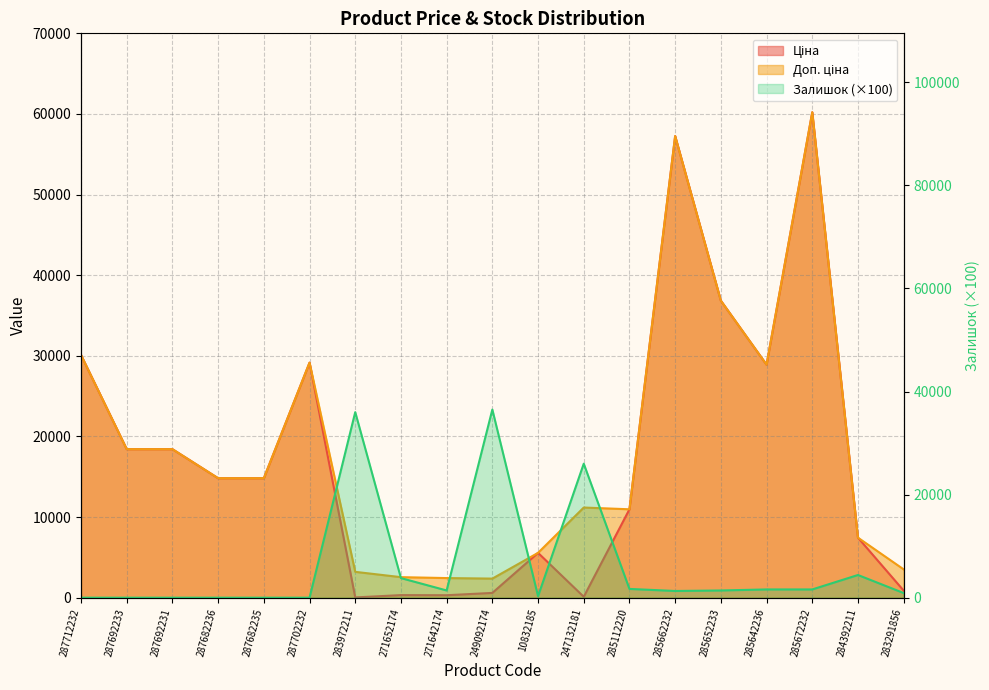

At 287682236, list the series in order from largest to smallest.

Ціна, Доп. ціна, Залишок